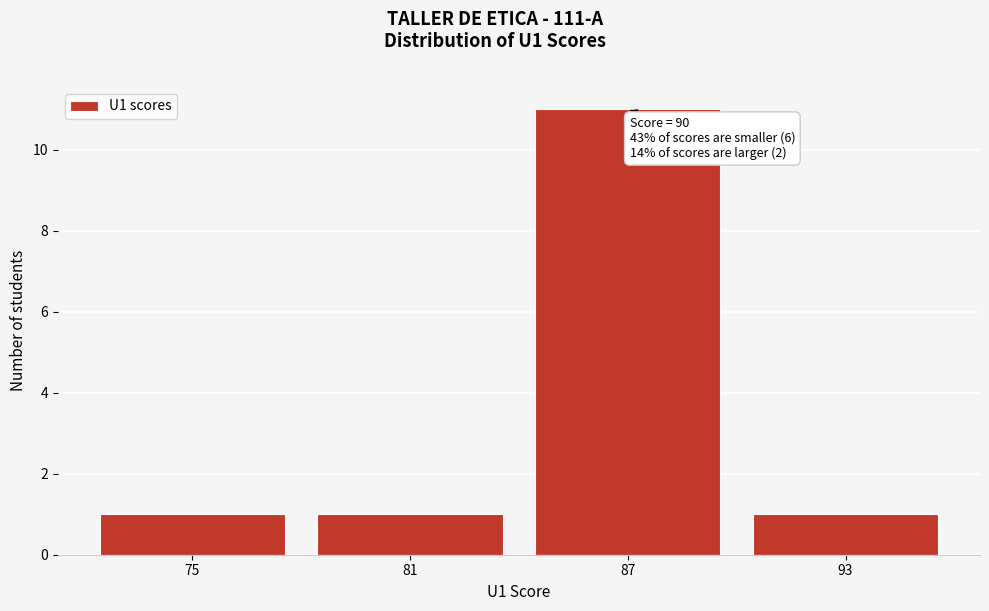

Reading right to left, extract all data points from this chart.

93=1	87=11	81=1	75=1